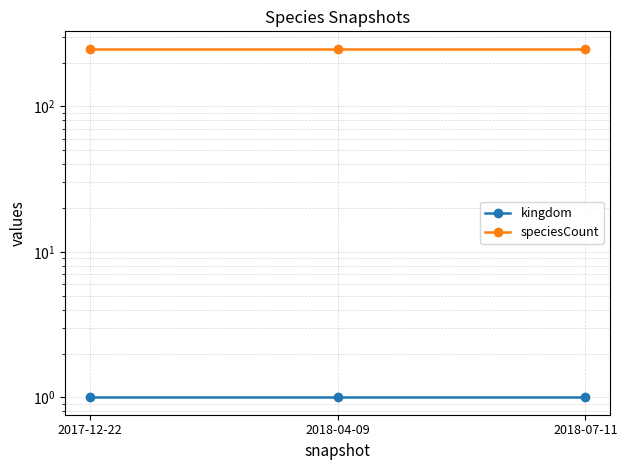

Reading right to left, transcribe all the data shown in this chart.

kingdom: 1	1	1
speciesCount: 249	249	249